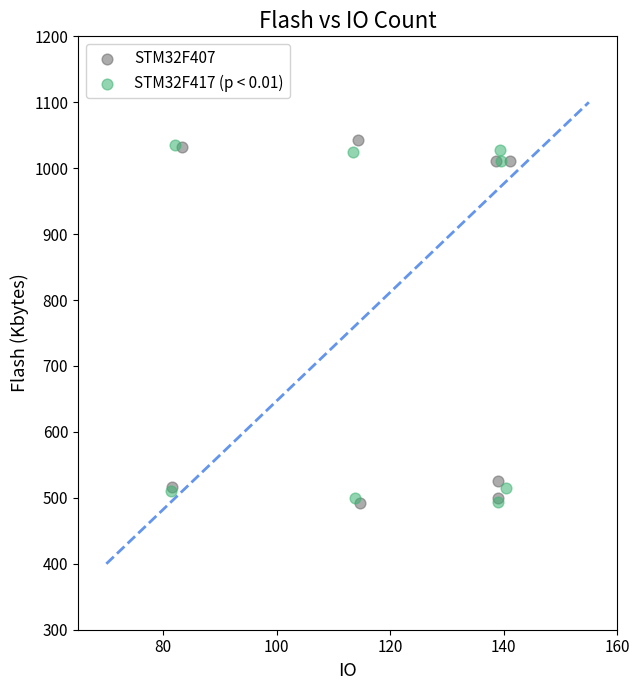

What are all the series names shown in the legend?

STM32F407, STM32F417 (p < 0.01)